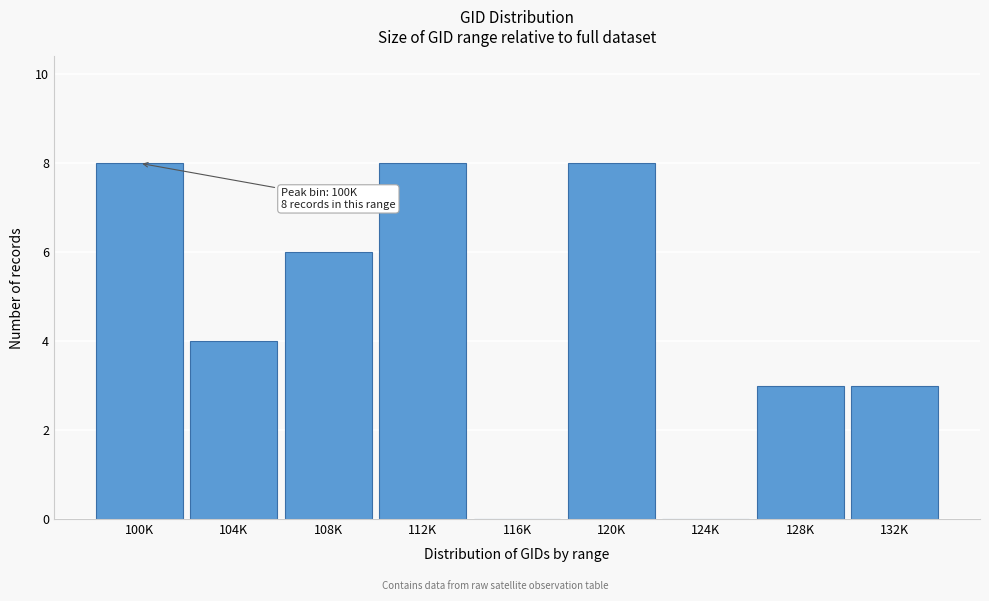

Reading right to left, transcribe all the data shown in this chart.

132K=3	128K=3	124K=0	120K=8	116K=0	112K=8	108K=6	104K=4	100K=8